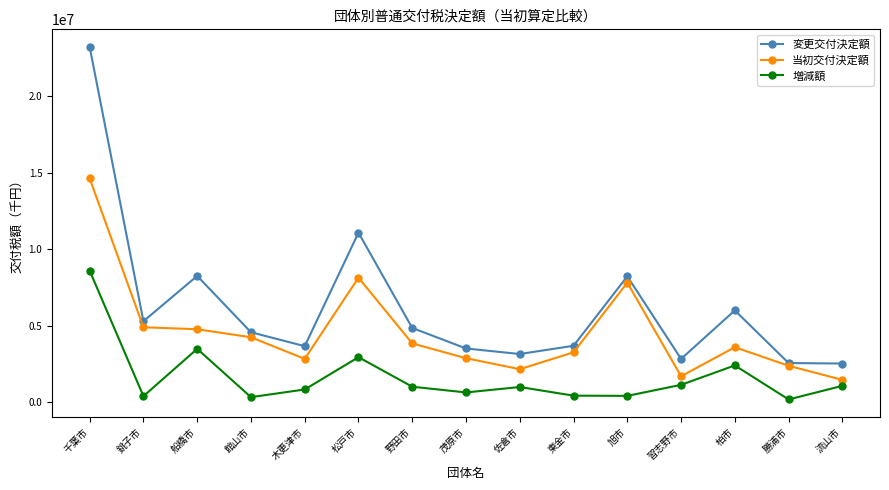

Does the chart display data point markers on the line(s)?

Yes